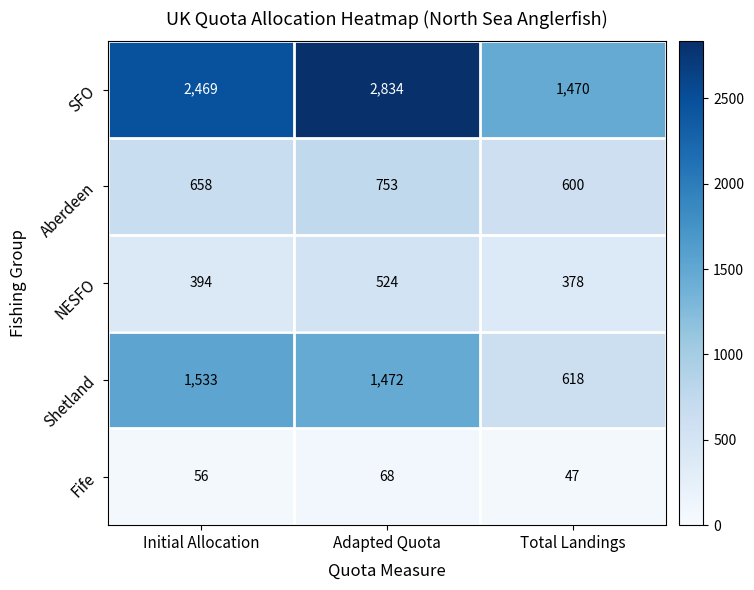

What is the maximum value shown in the chart?

2834